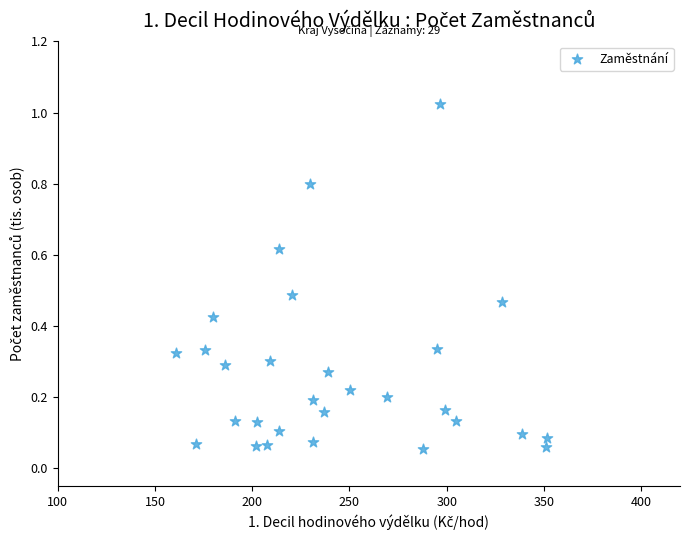

What is the range of X values (max minus min)?

190.5